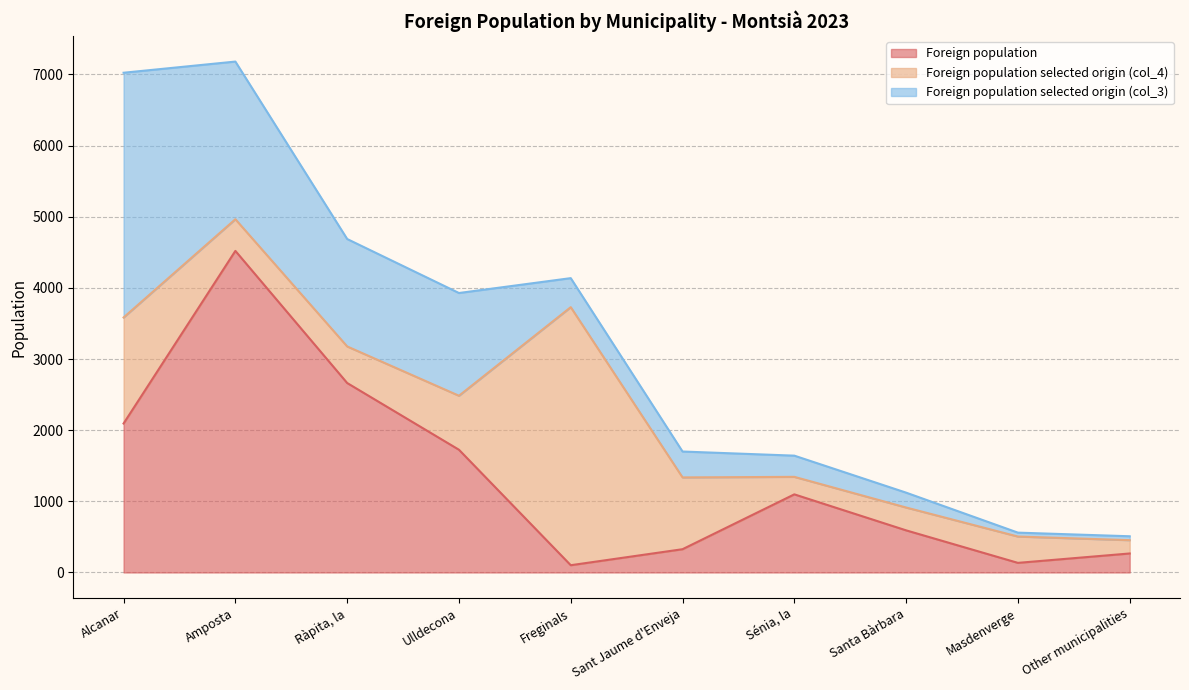

True or false: Foreign population selected origin (col_3) and Foreign population selected origin (col_4) cross at least once.

True